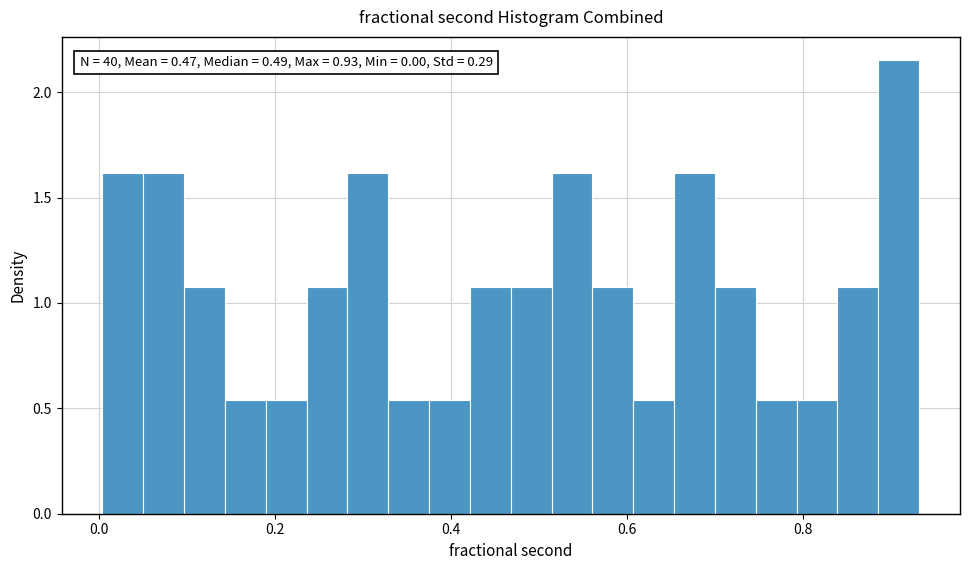

Read against the x-axis, roughly where is the centre of the tallest bar?

0.90